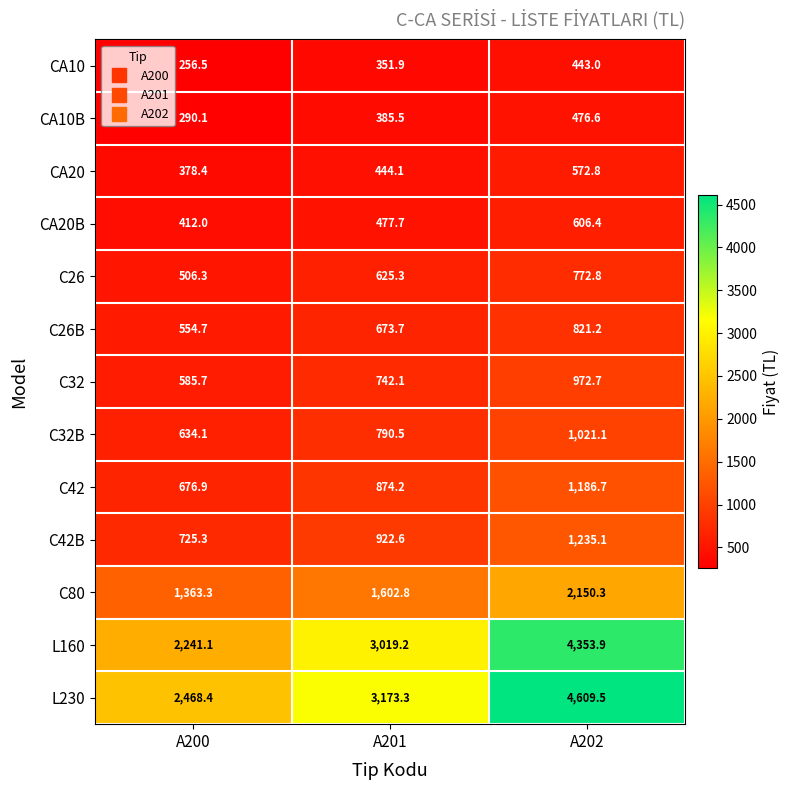

Is the value of C80 at A202 greater than the value of CA10 at A202?

Yes